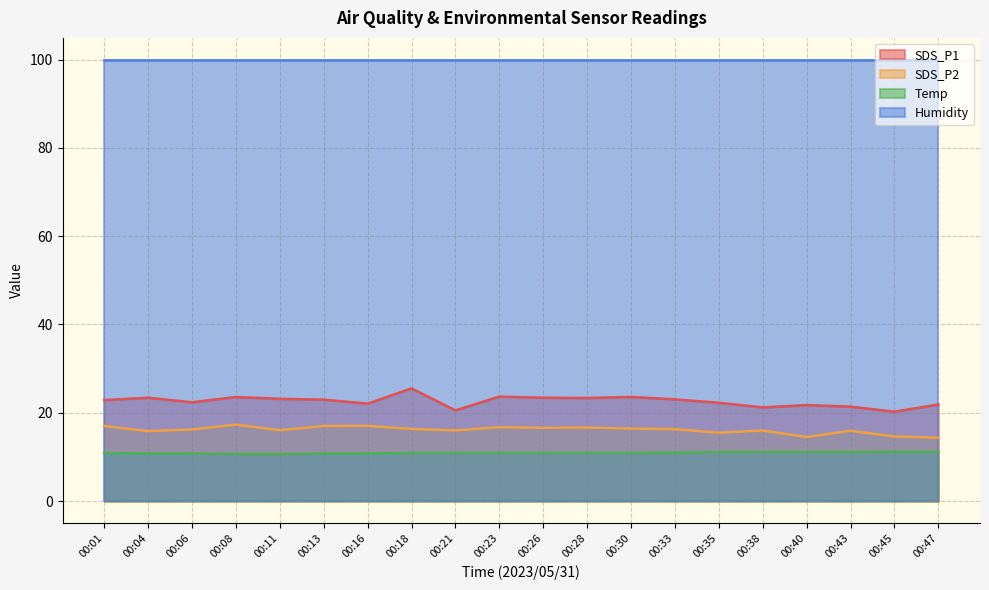

Rank the series at 00:11 from lowest to highest value.

Temp, SDS_P2, SDS_P1, Humidity